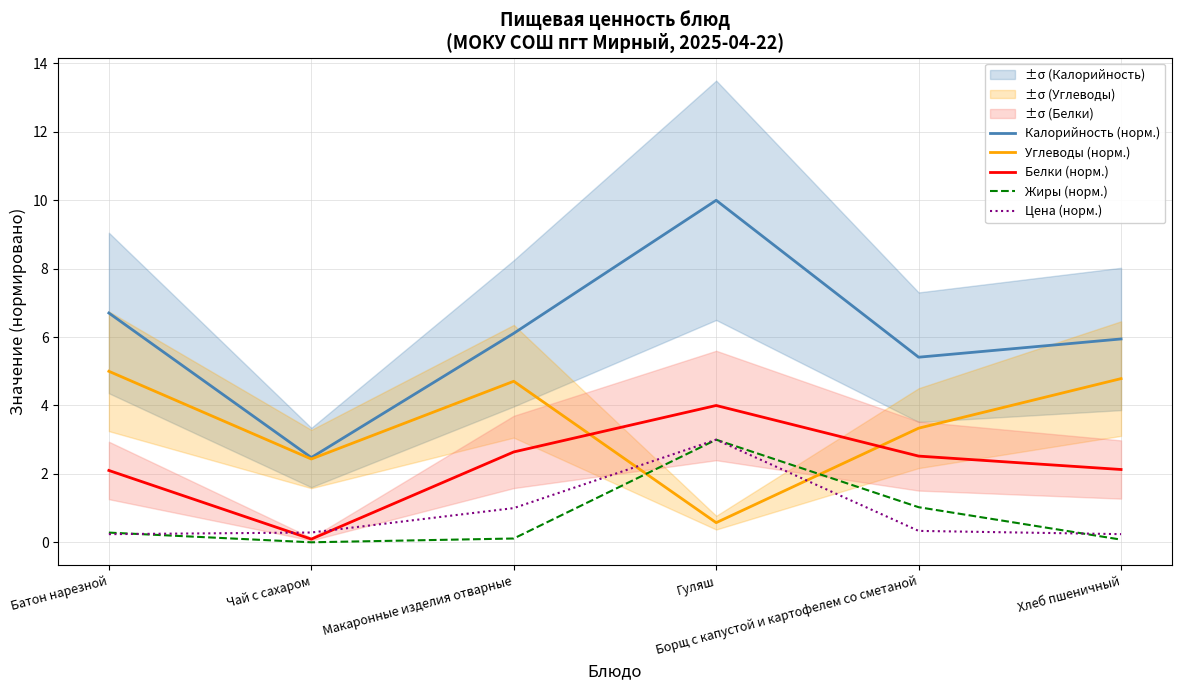

Which category has the highest value in the Калорийность (норм.) series?

Гуляш